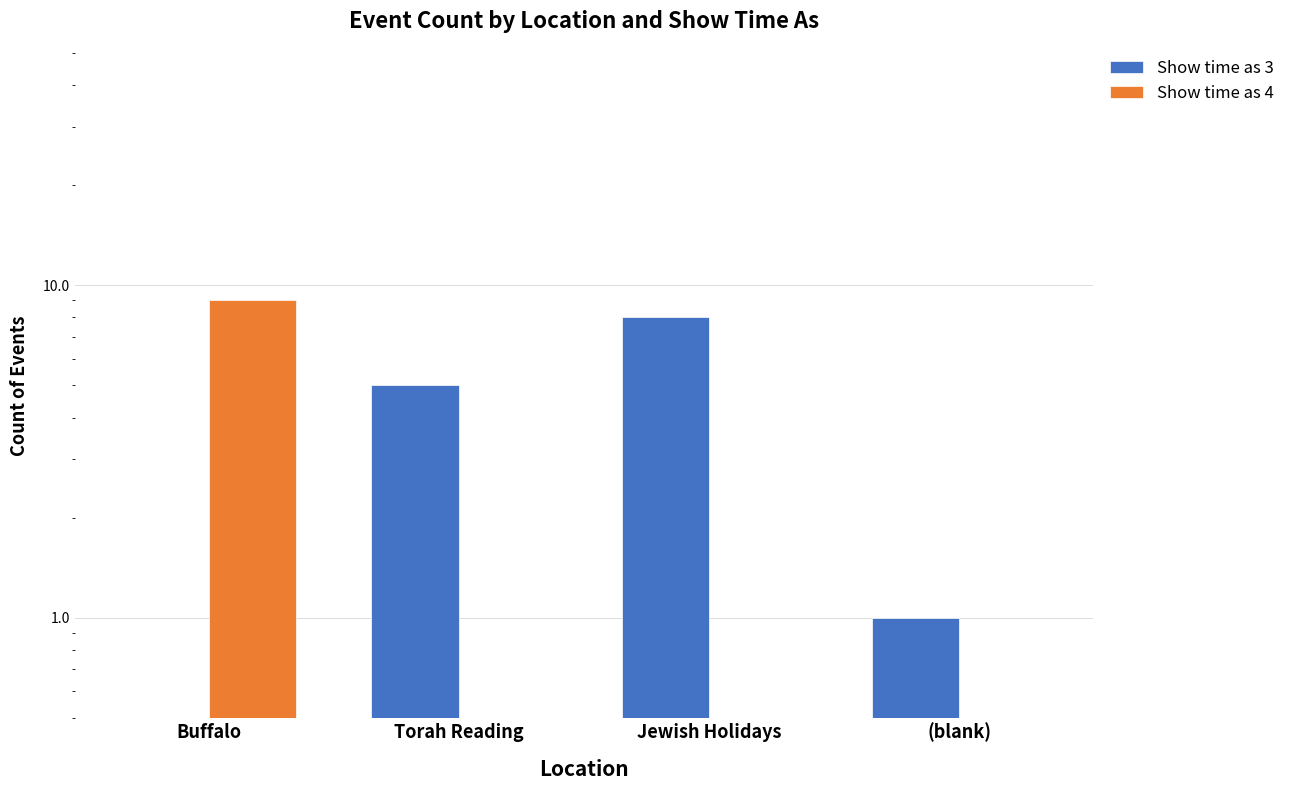

What position from the left is (blank)?

4